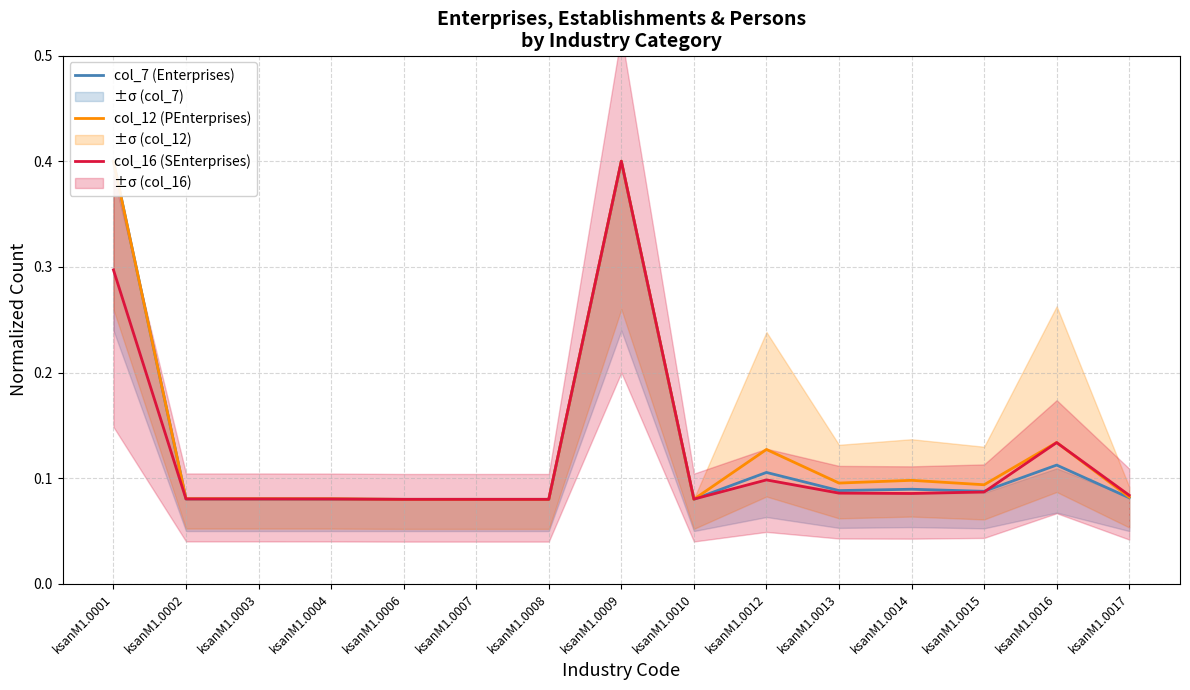

What value does the col_12 (PEnterprises) series have at ksanM1.0014?

0.1